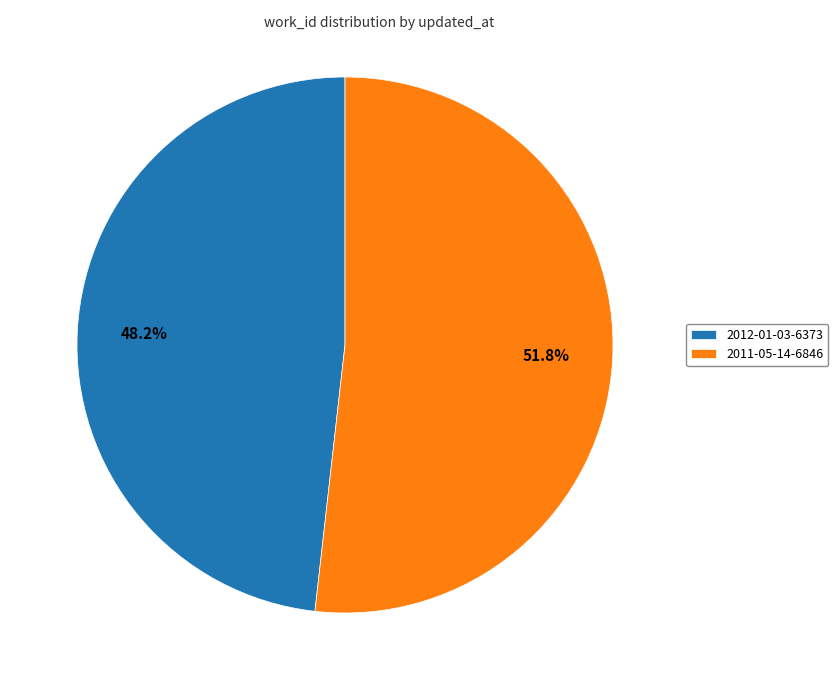

What is the majority slice?

2011-05-14-6846